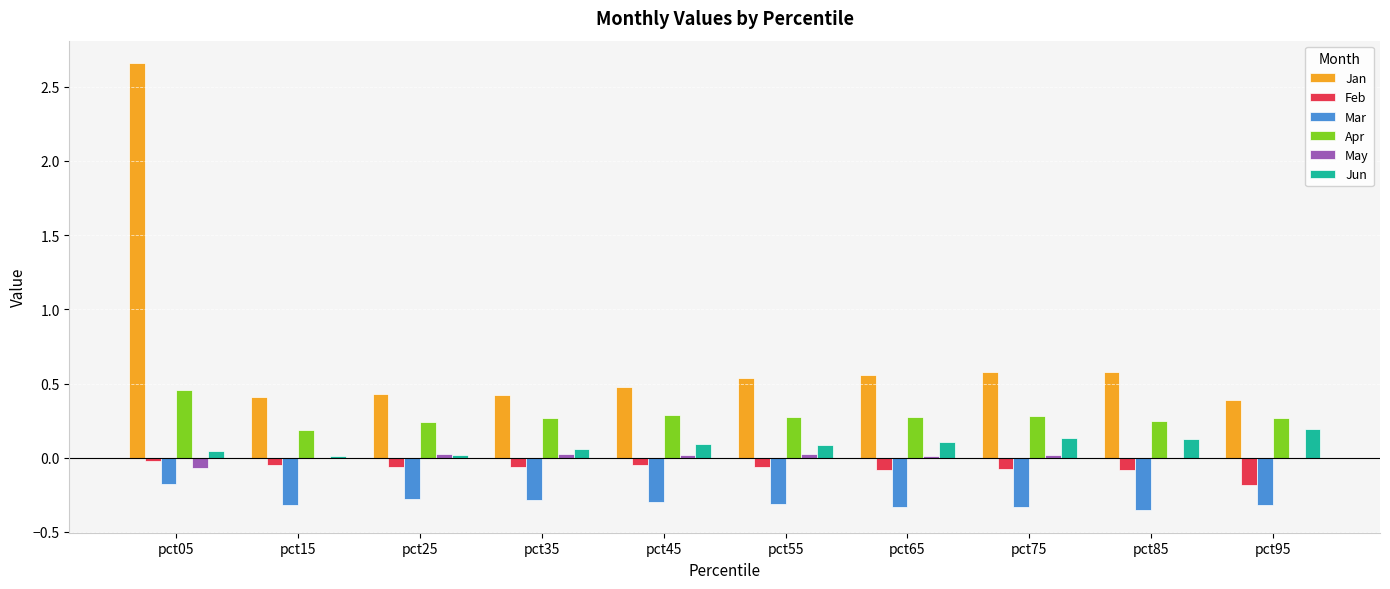

True or false: Mar has a value of -0.3 at pct15.

True